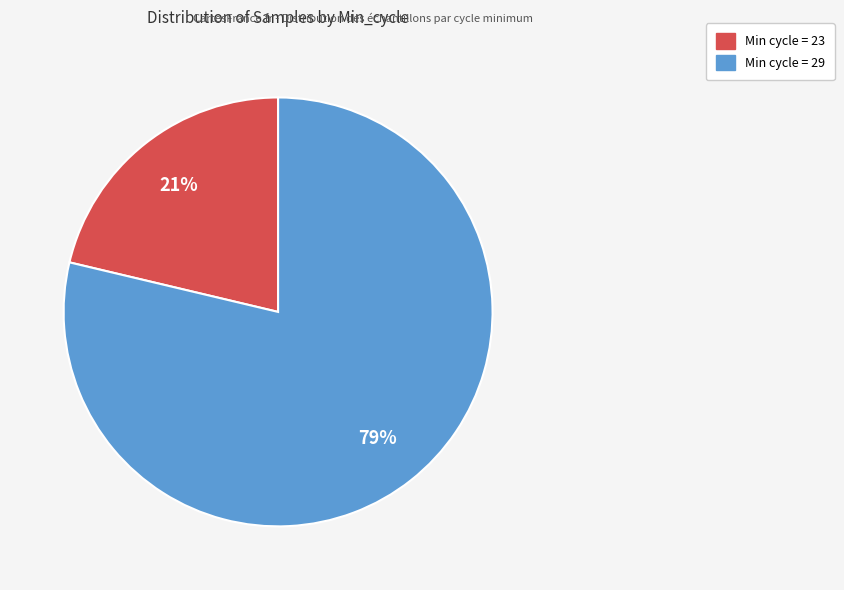

Is there any slice that represents more than half of the pie?

Yes